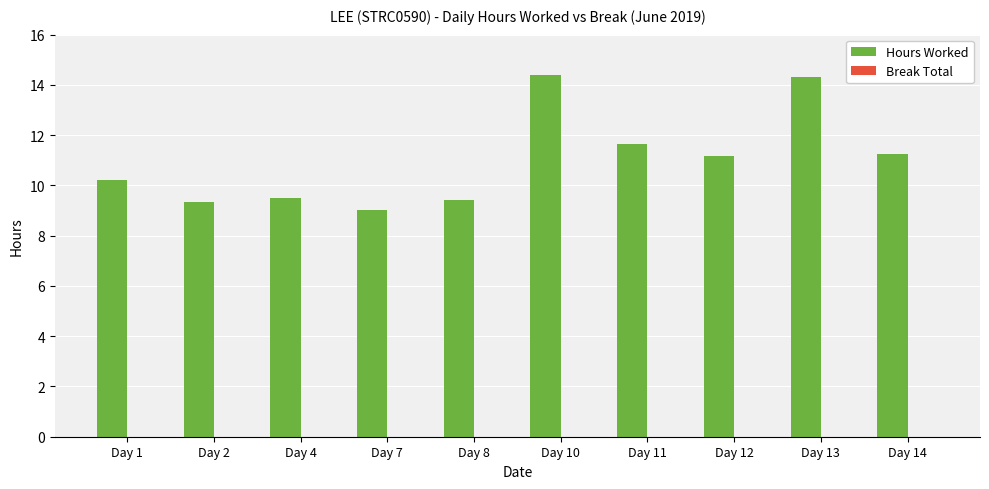

True or false: the data shows 9.3 at Day 2.

True